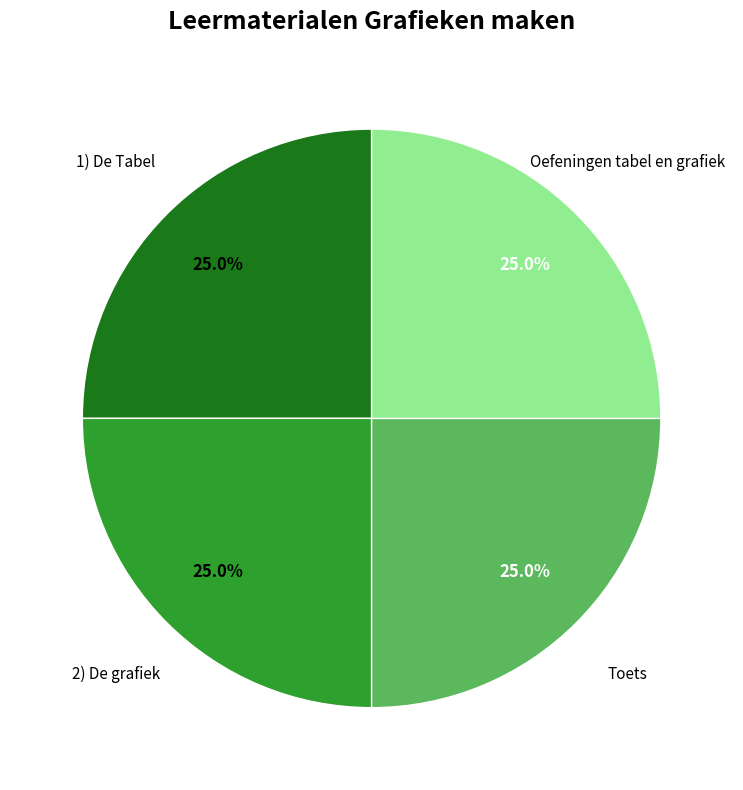

How many slices are in this pie chart?

4